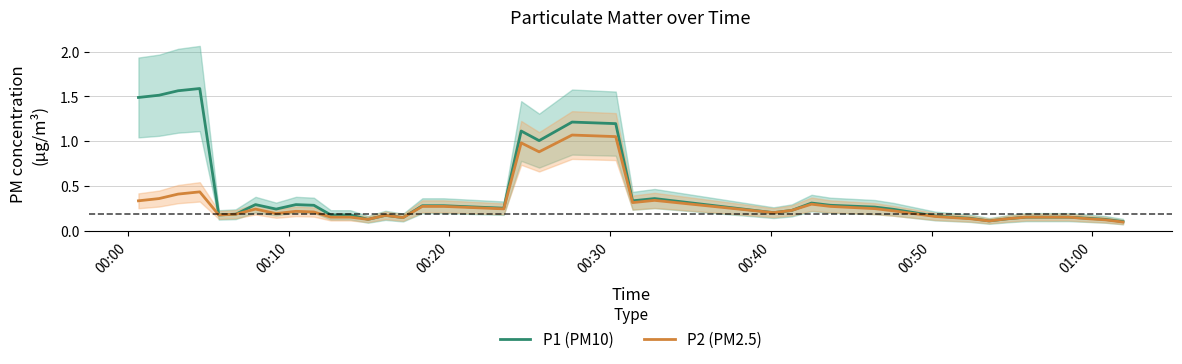

Which series has the largest total across all categories?

P1 (PM10)